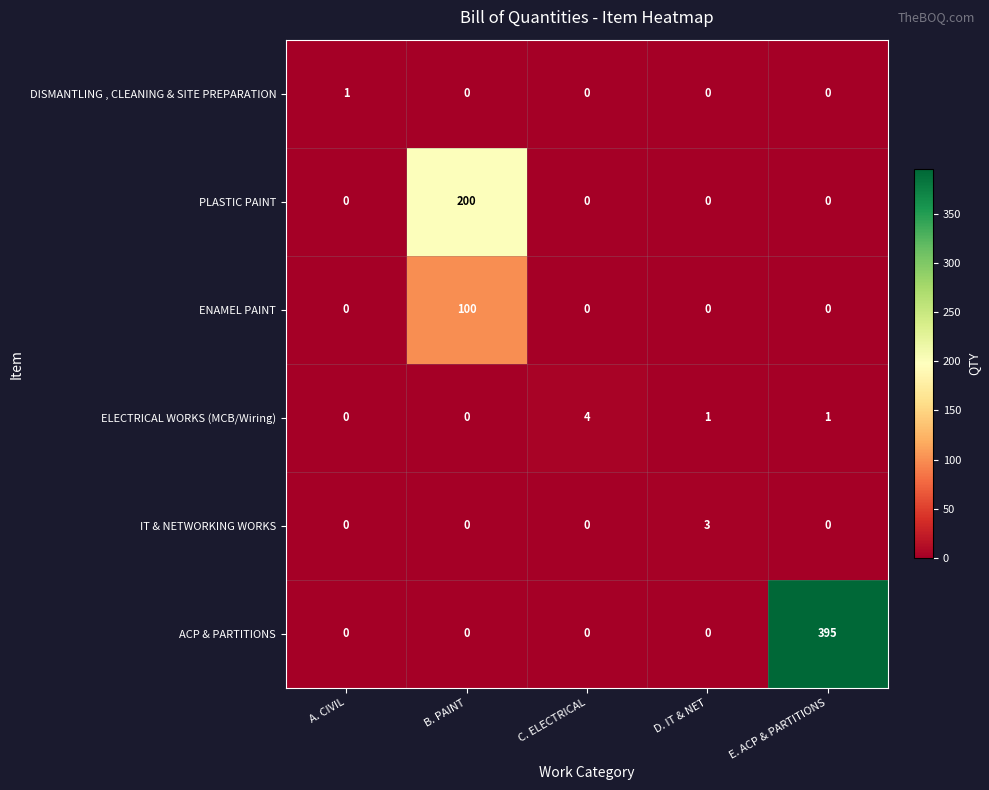

Is it true that ELECTRICAL WORKS (MCB/Wiring) equals 4 at C. ELECTRICAL?

True